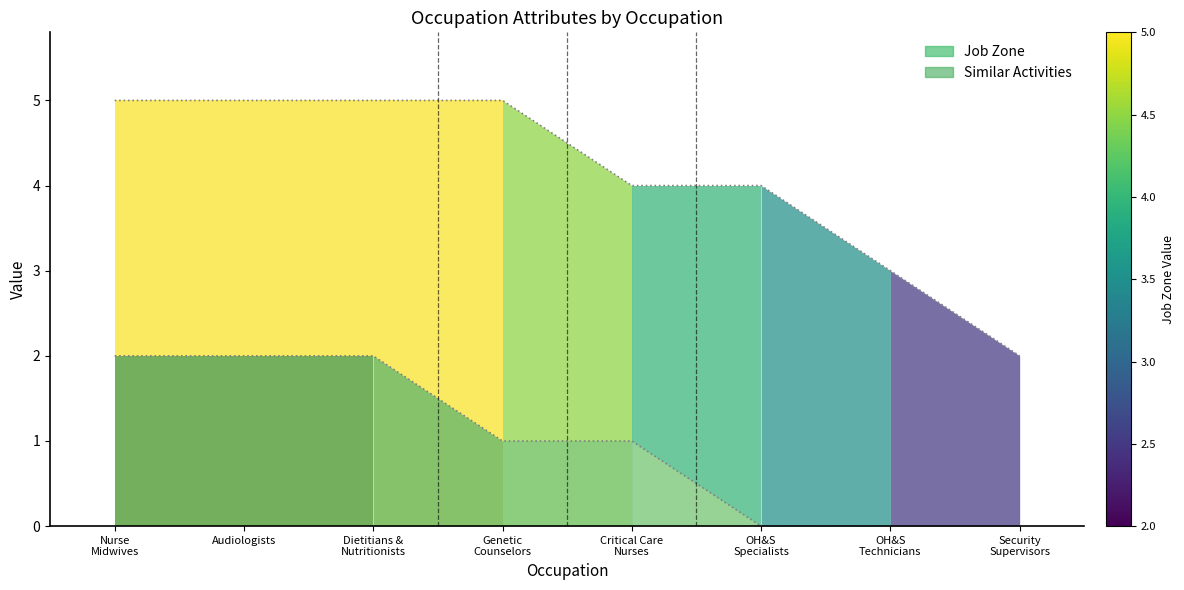

How many Job Zone values are between 4 and 5?

6